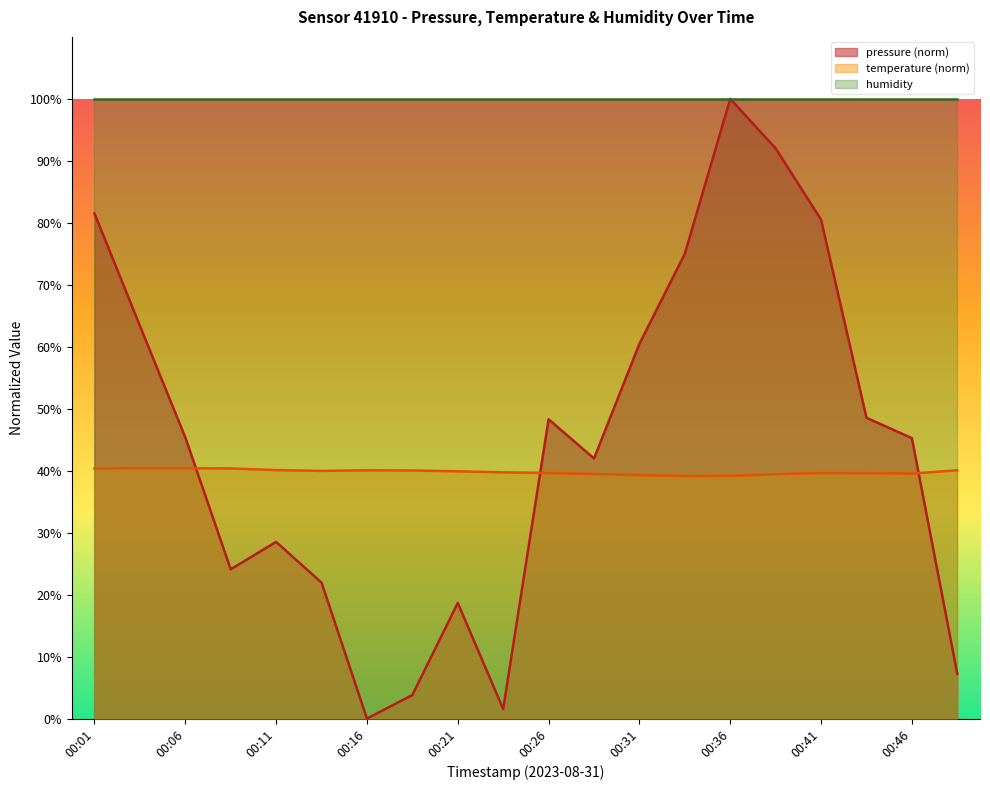

How many data points does each series have?

20